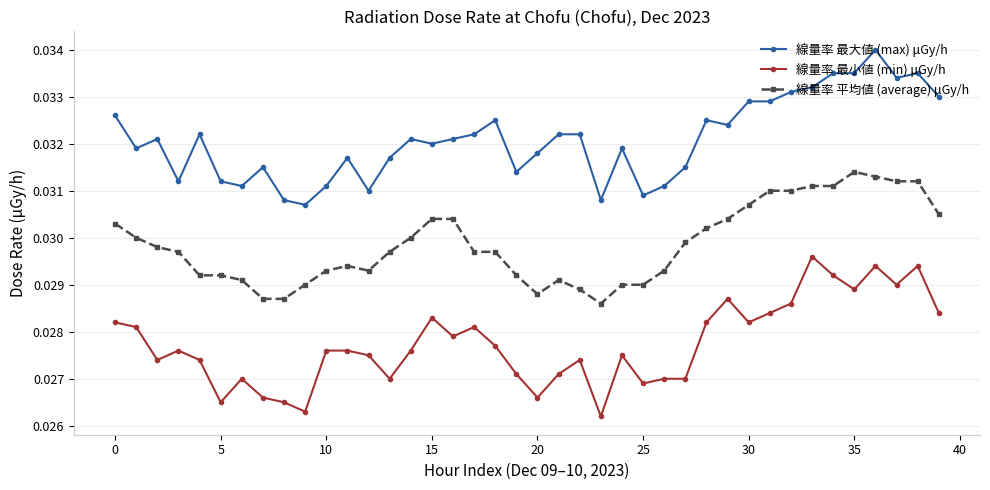

True or false: 線量率 最小値 (min) μGy/h and 線量率 平均値 (average) μGy/h intersect in this chart.

False